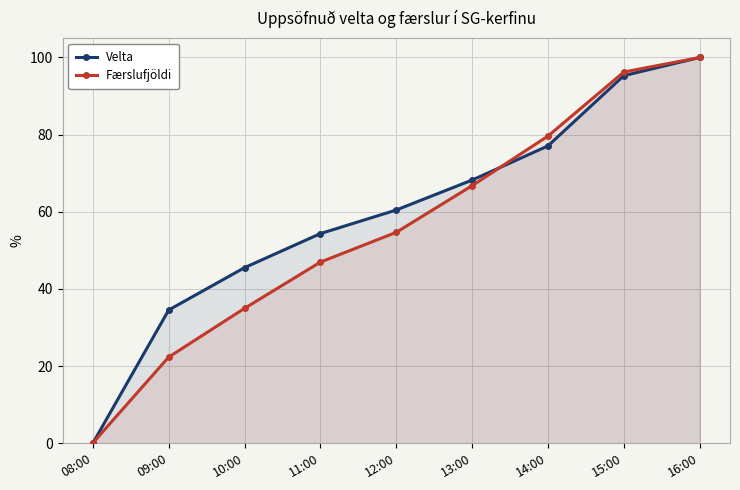

Rank the series by their maximum value, from lowest to highest.

Velta, Færslufjöldi